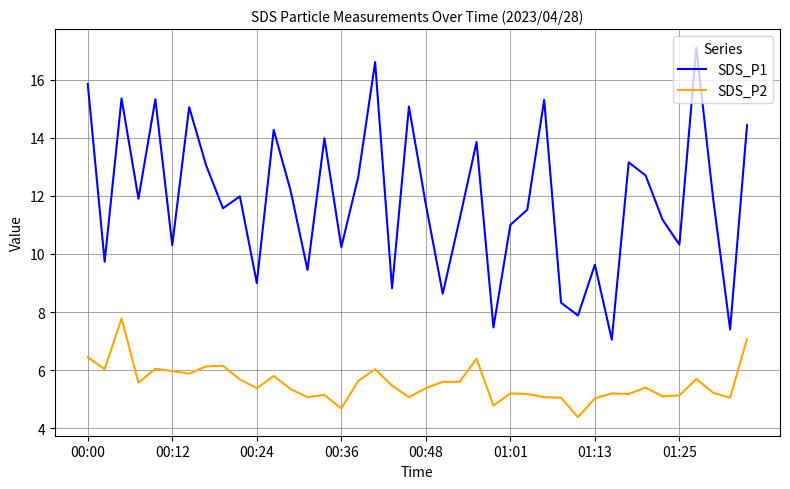

Which series has the largest range (max minus min)?

SDS_P1